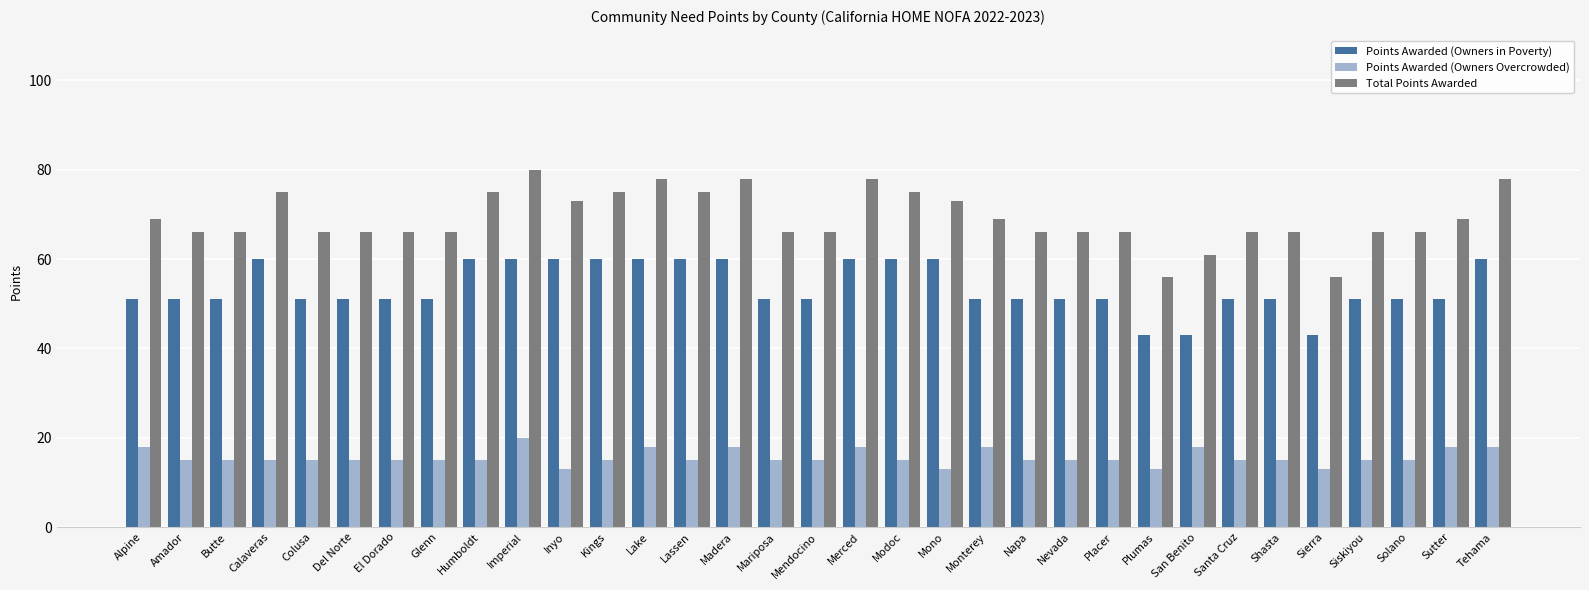

What position from the left is Mariposa?

16